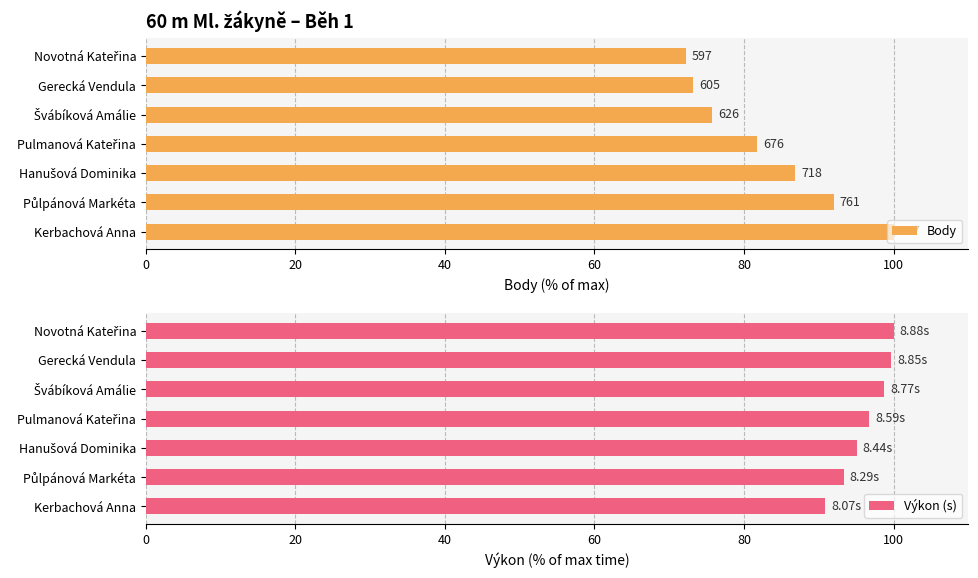

What is the difference between the maximum and second lowest values in the Výkon (s) series?

6.6